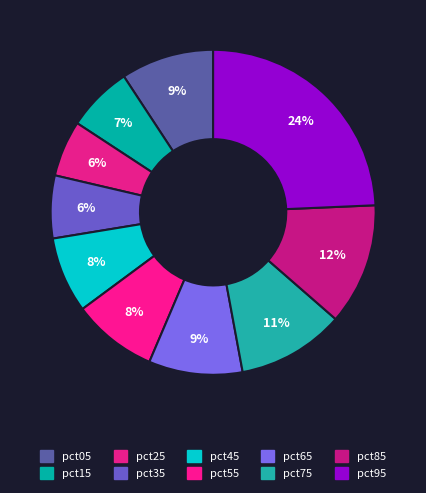

How many segments does this pie chart have?

10